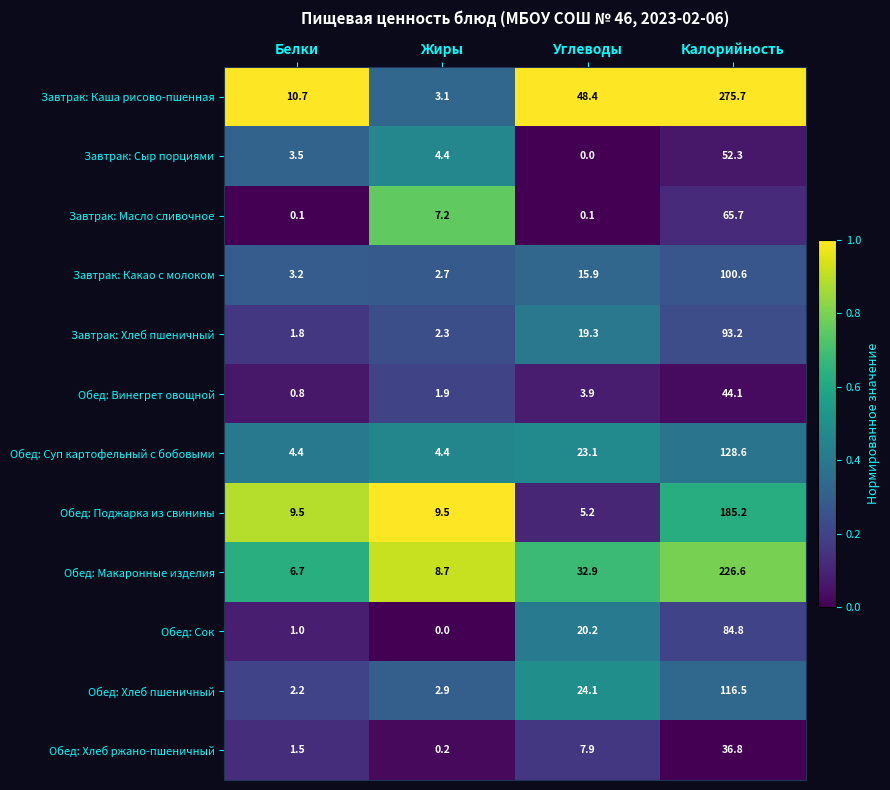

Which series has the largest range (max minus min)?

Завтрак: Каша рисово-пшенная